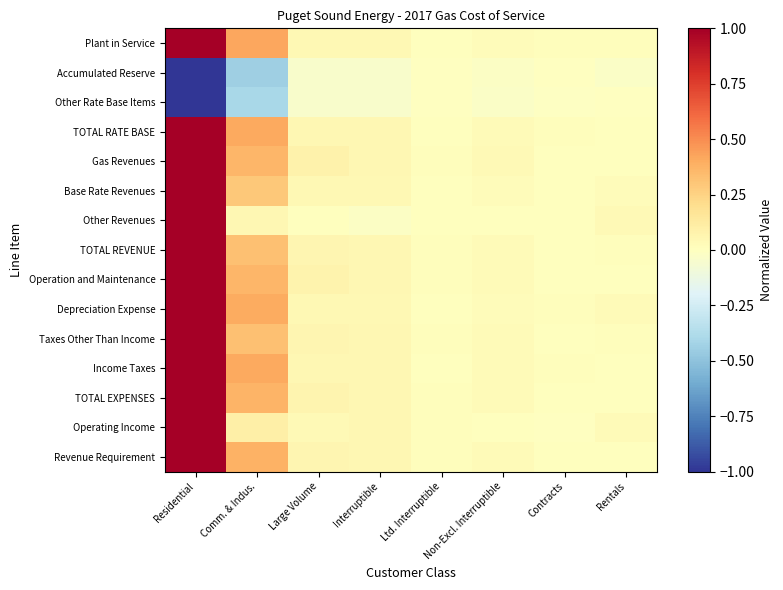

What is the difference between the highest and lowest values at Non-Excl. Interruptible?

0.1